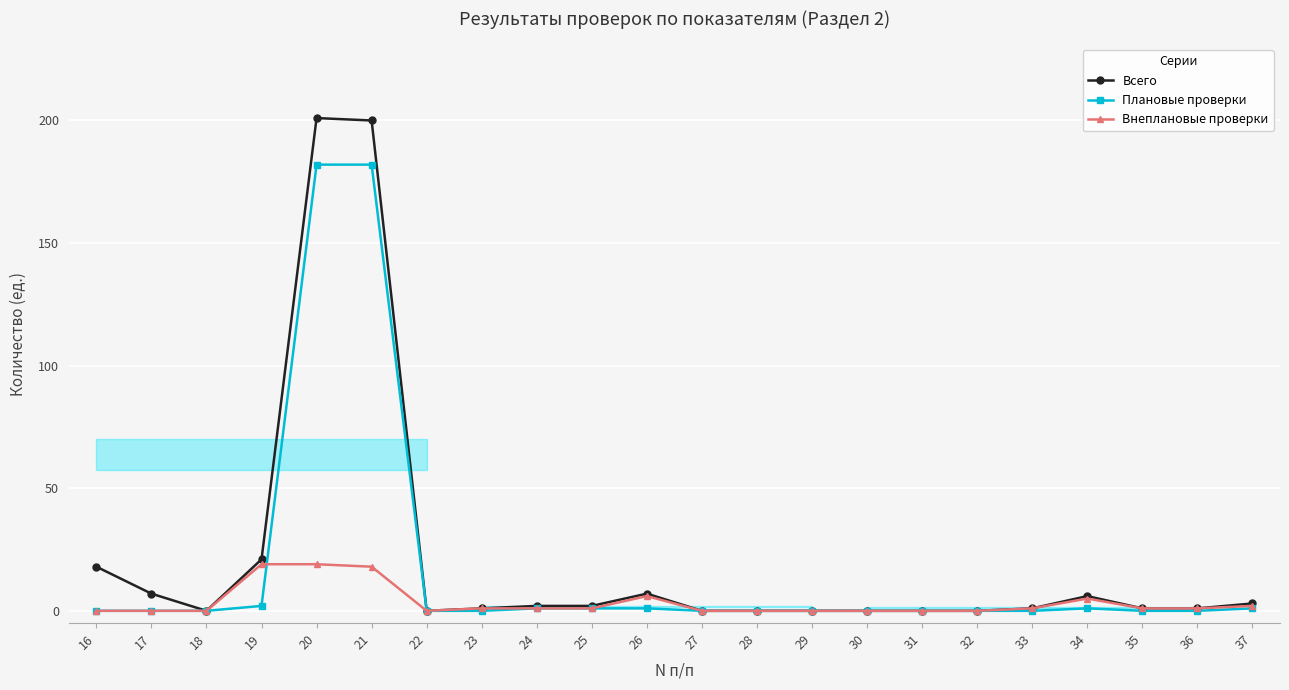

Where is the first local minimum for Внеплановые проверки?

22